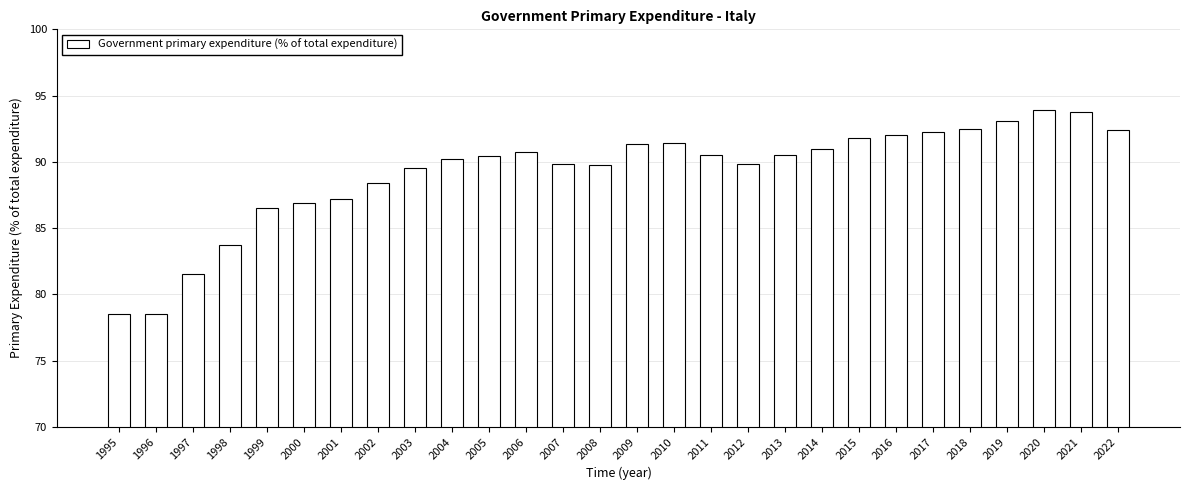

What is the smallest value displayed?

78.5